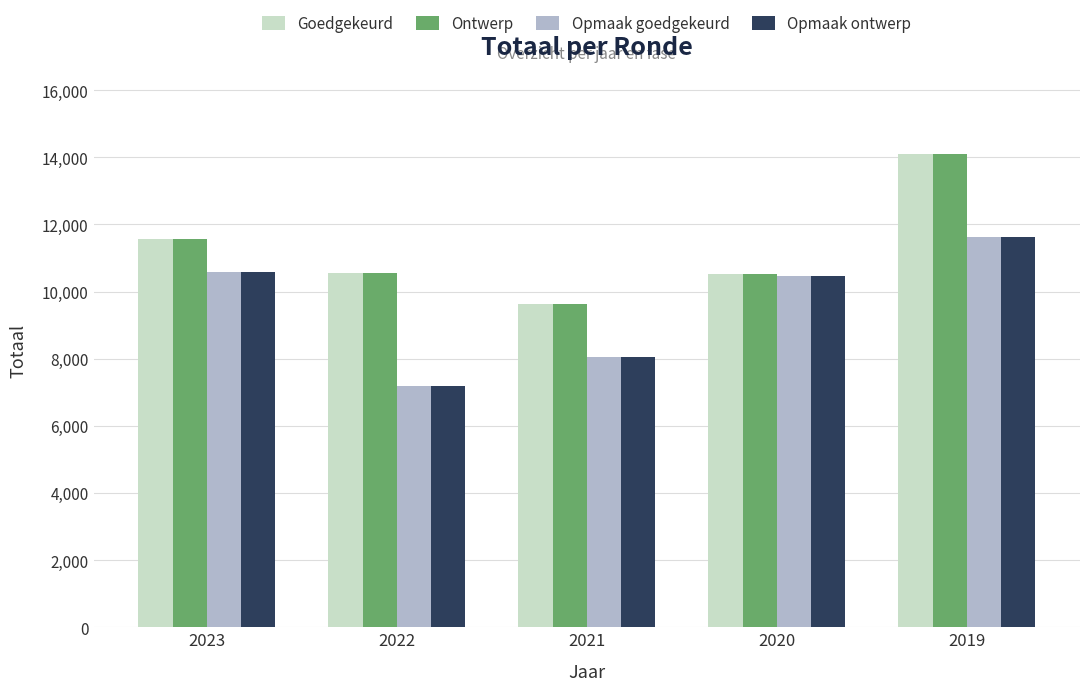

What is the difference between the maximum and second lowest values in the Opmaak goedgekeurd series?

3556